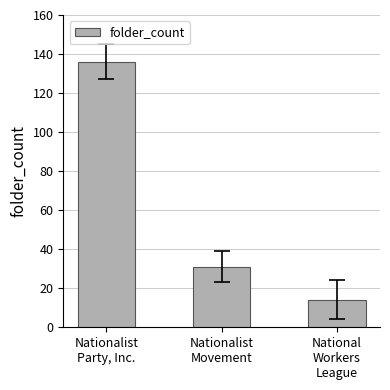

The chart shows a value of 20 at National
Workers
League. True or false?

False